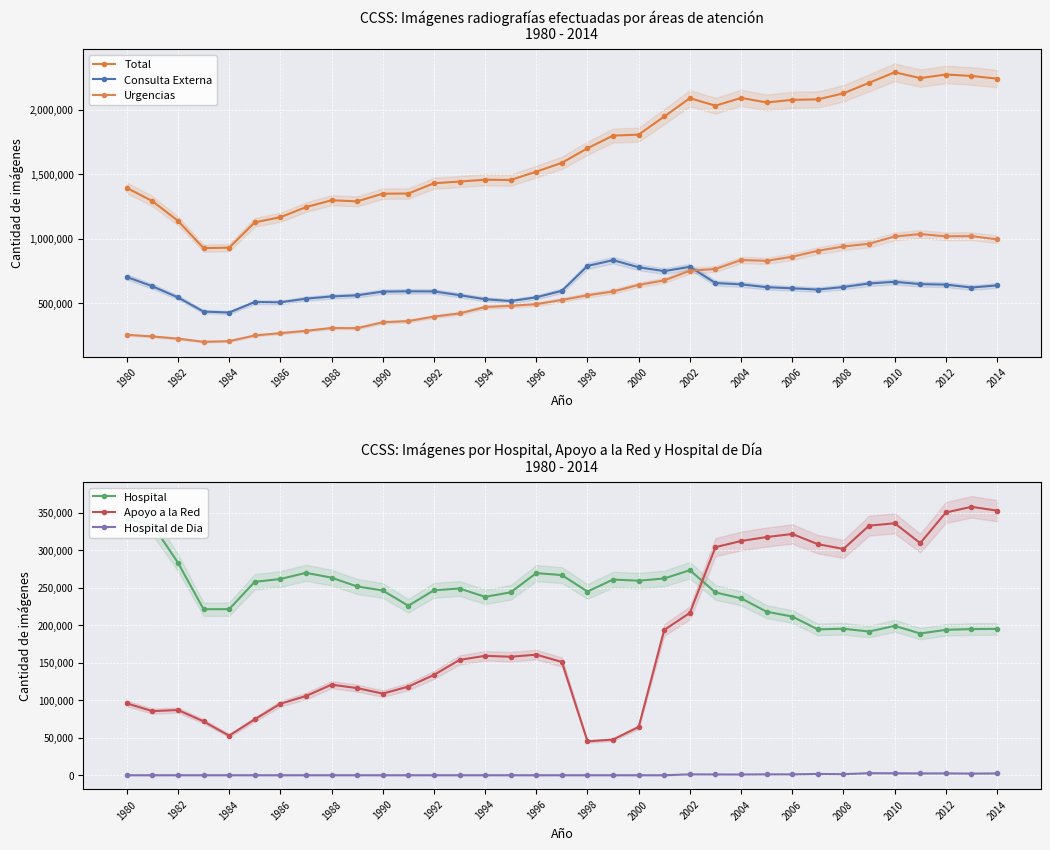

True or false: Apoyo a la Red and Hospital de Dia cross at least once.

False